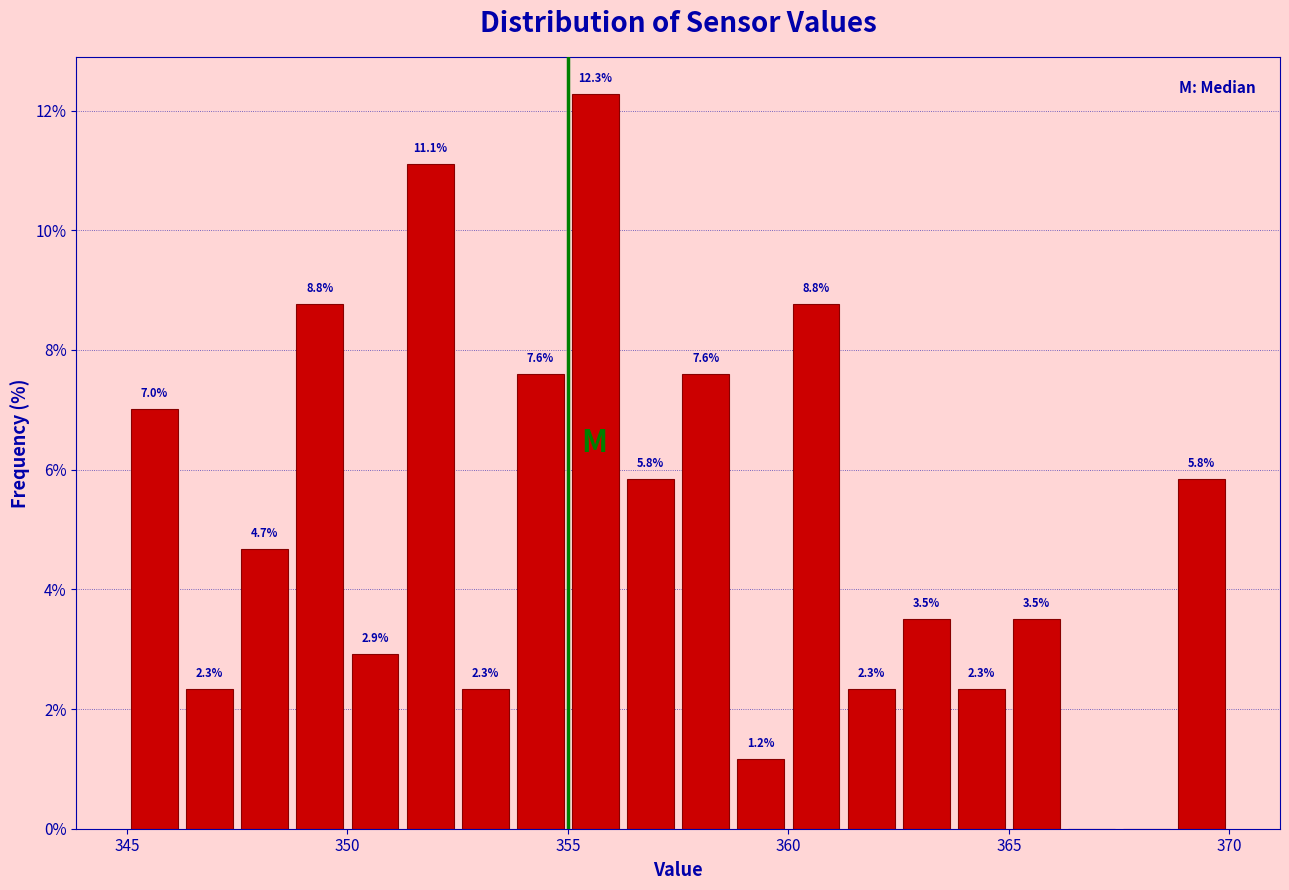

Read against the x-axis, roughly where is the centre of the tallest bar?

355.5